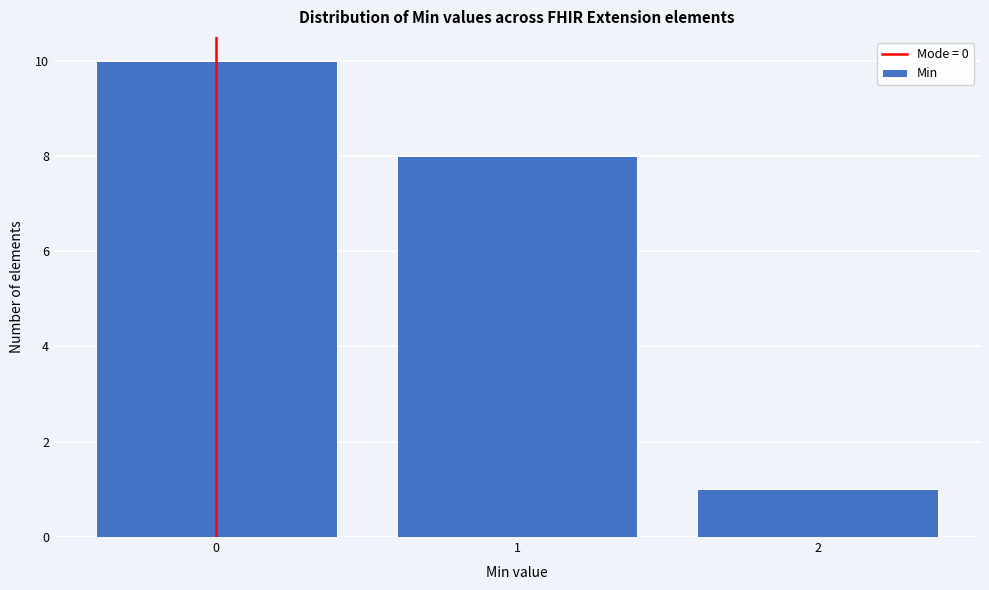

What is the height of the bar covering 0.5 to 1.5 on the x-axis? The values are not printed on the chart, so give them approximately, as read against the axis.

8